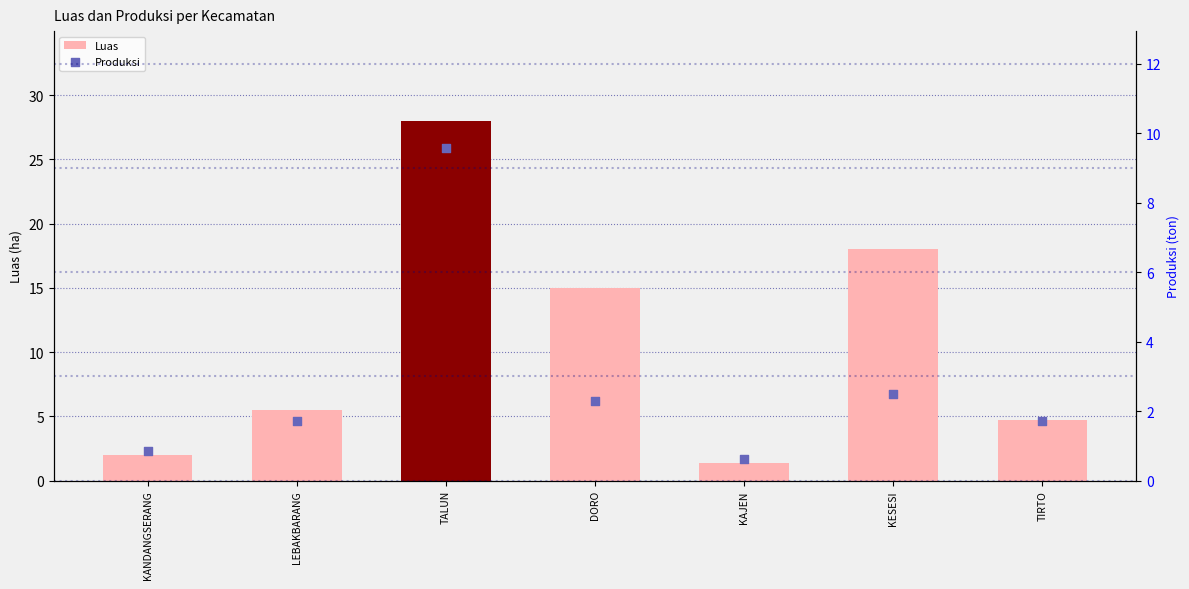

Is the value of Luas at TALUN greater than the value of Produksi at LEBAKBARANG?

Yes